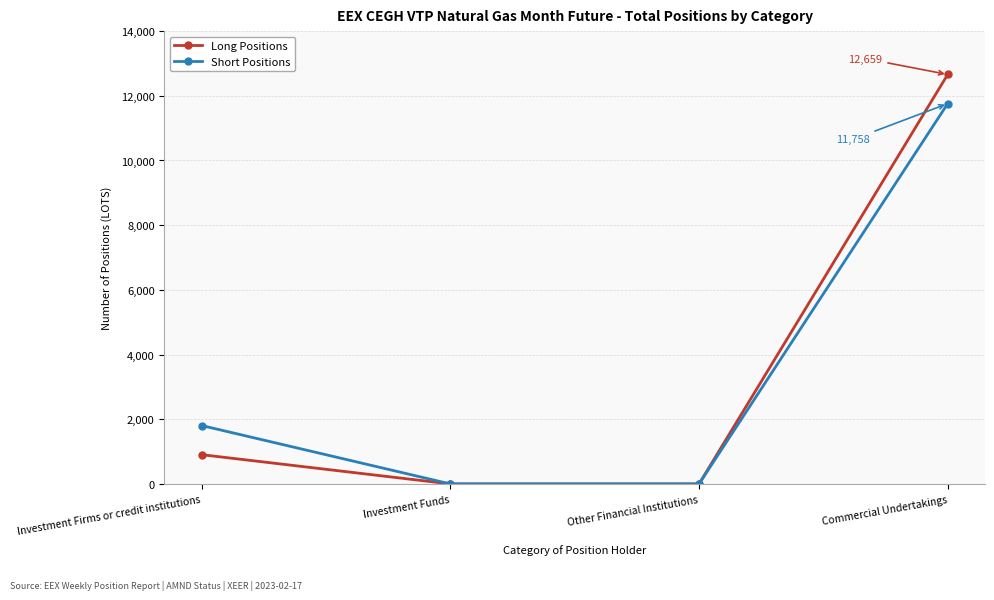

What is the difference between the highest and lowest values at Commercial Undertakings?

901